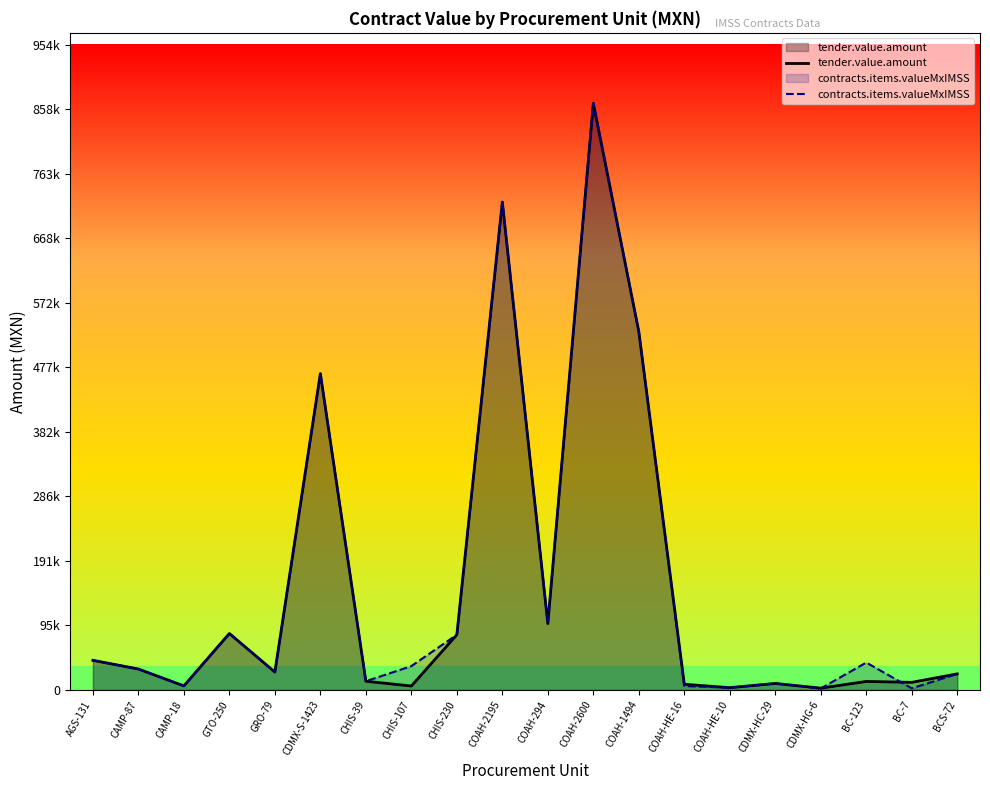

How many lines are shown in the chart?

2